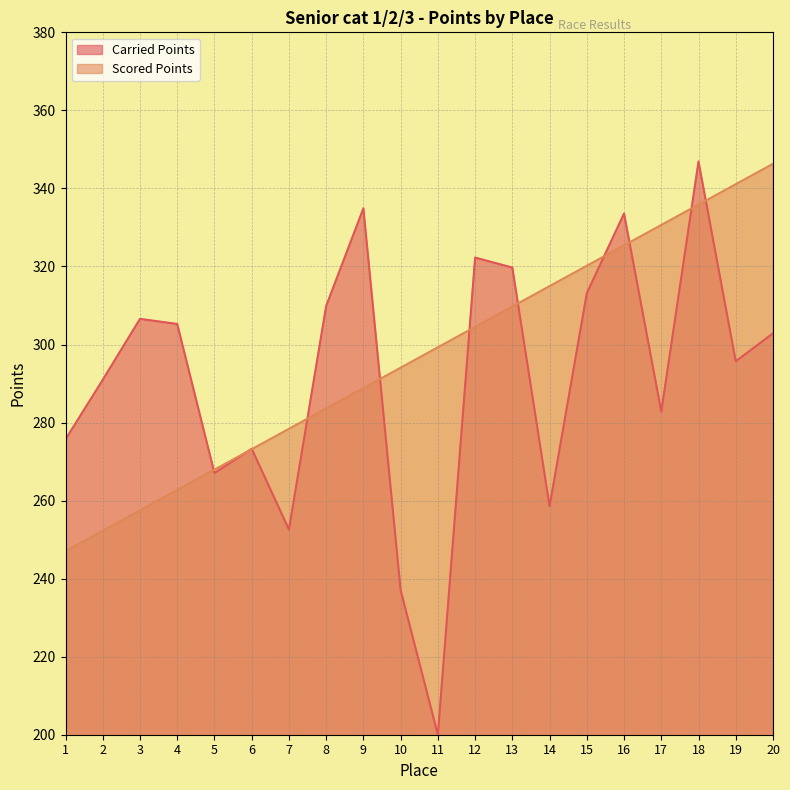

The value of Scored Points at 18 is 335.9. True or false?

True